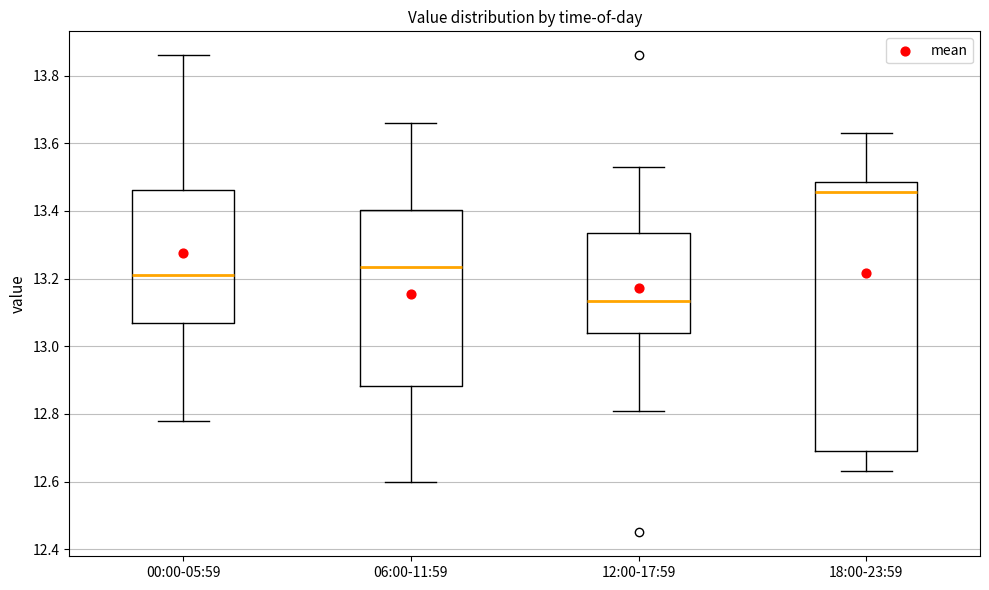

Reading left to right, transcribe this box plot: for each box, give where its median line is, the range the box spans, and where its two whiskers end, as read against the y-axis. The values are not printed on the chart, so give them approximately, as read against the axis.

00:00-05:59: median 13.22, box 13.06 to 13.46, whiskers 12.78 to 13.86
06:00-11:59: median 13.24, box 12.88 to 13.40, whiskers 12.60 to 13.66
12:00-17:59: median 13.14, box 13.04 to 13.34, whiskers 12.82 to 13.54
18:00-23:59: median 13.46, box 12.70 to 13.48, whiskers 12.64 to 13.64